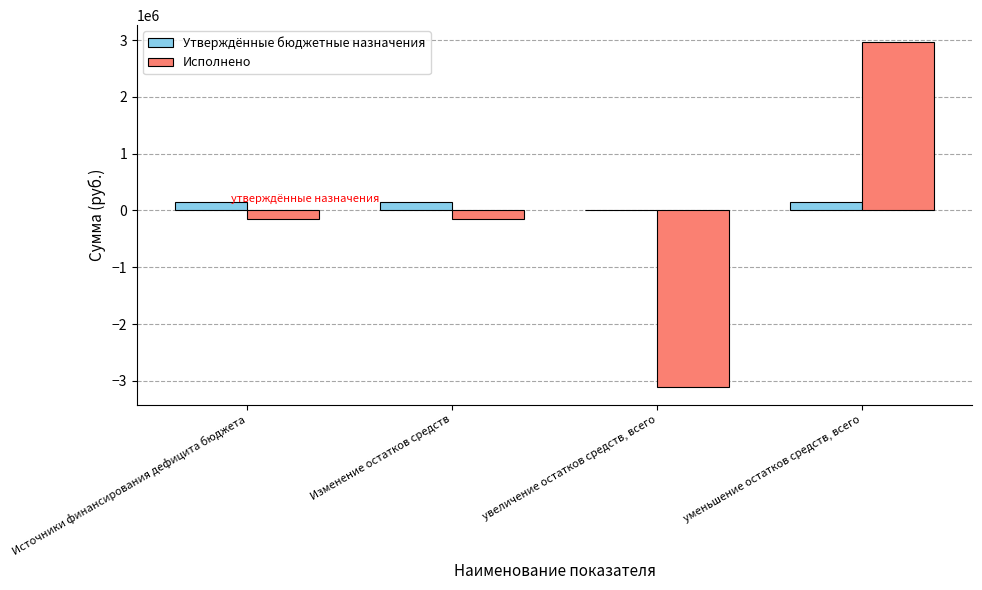

Count the number of categories in the chart.

4